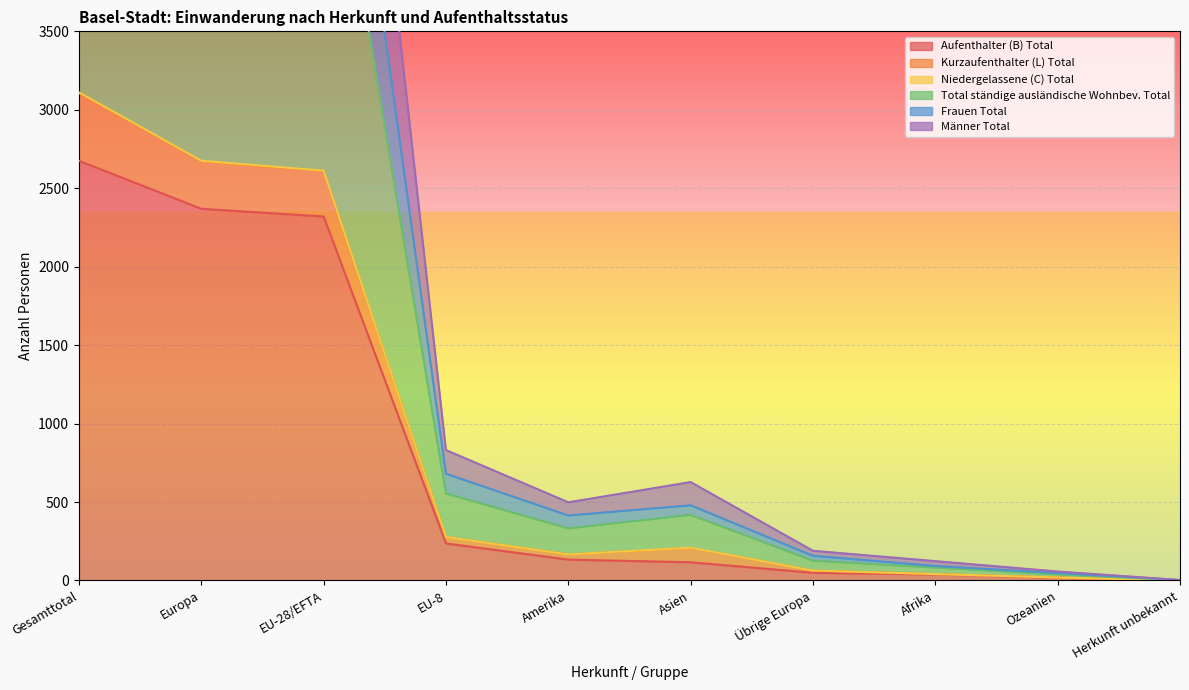

Count the number of categories in the chart.

10